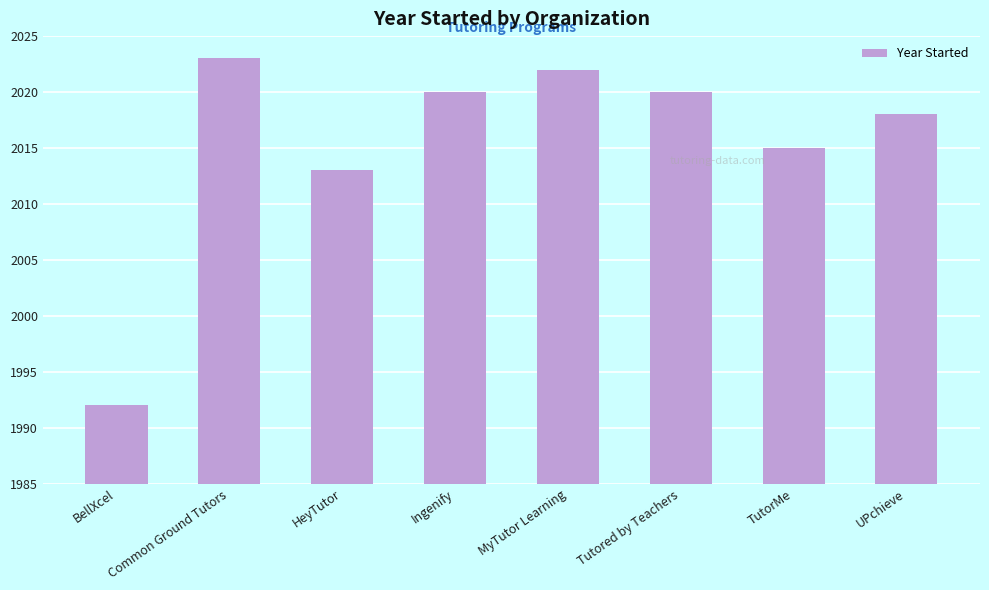

What is the difference between the values at BellXcel and TutorMe?

23